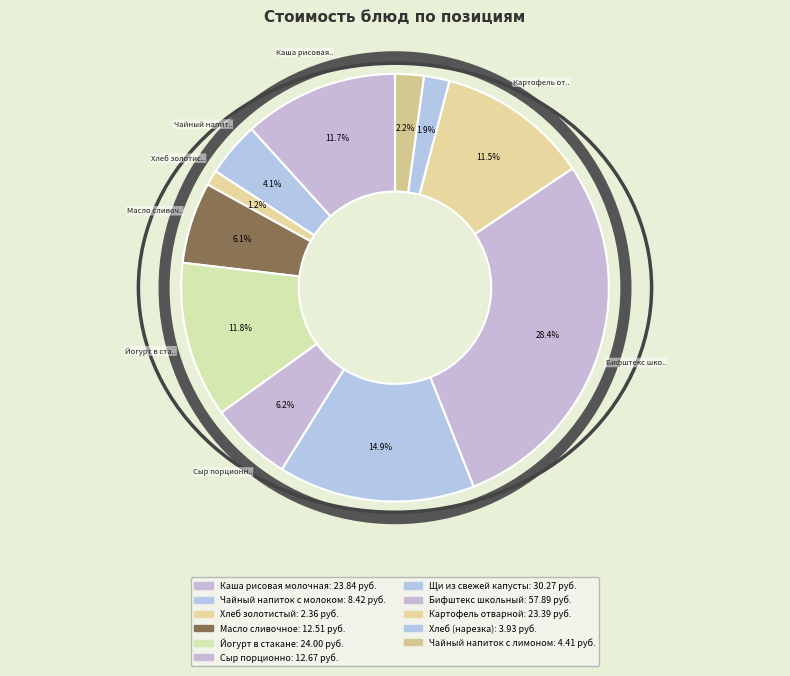

Combined, do Масло сливочное and Йогурт в стакане account for over 50%?

No